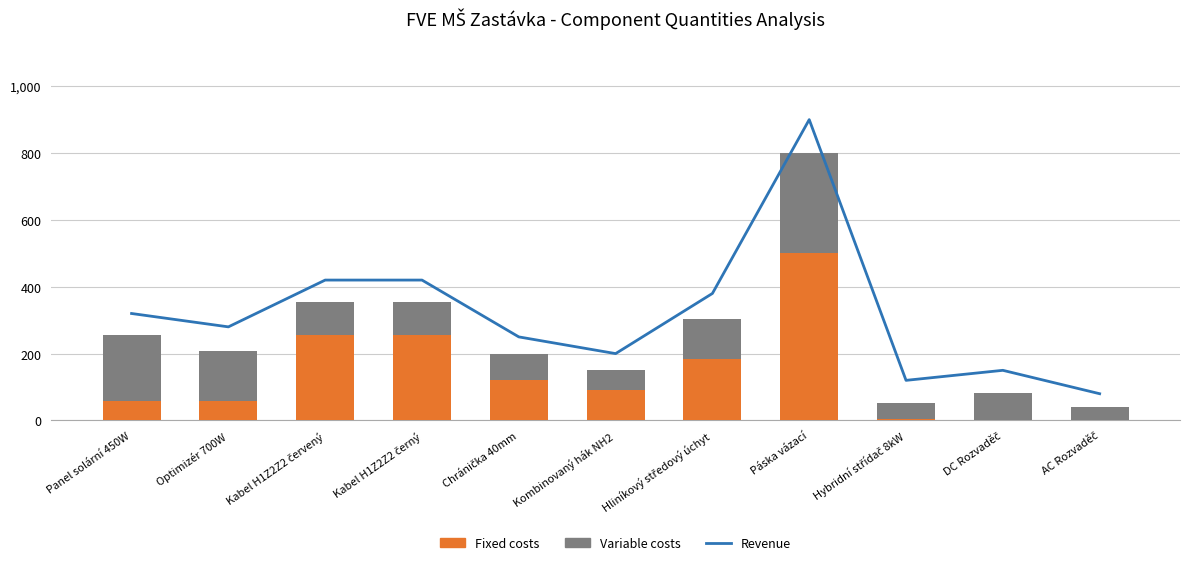

List the labels in order of Fixed costs value, smallest first.

AC Rozvaděč, DC Rozvaděč, Hybridní střídač 8kW, Panel solární 450W, Optimizér 700W, Kombinovaný hák NH2, Chránička 40mm, Hliníkový středový úchyt, Kabel H1Z2Z2 červený, Kabel H1Z2Z2 černý, Páska vázací